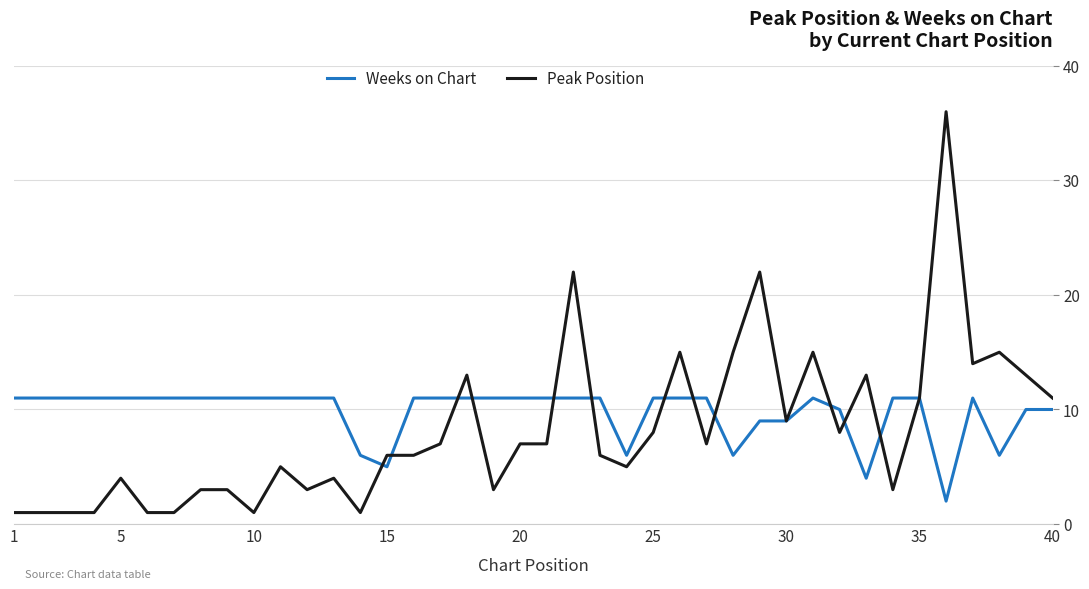

Which series has the largest range (max minus min)?

Peak Position